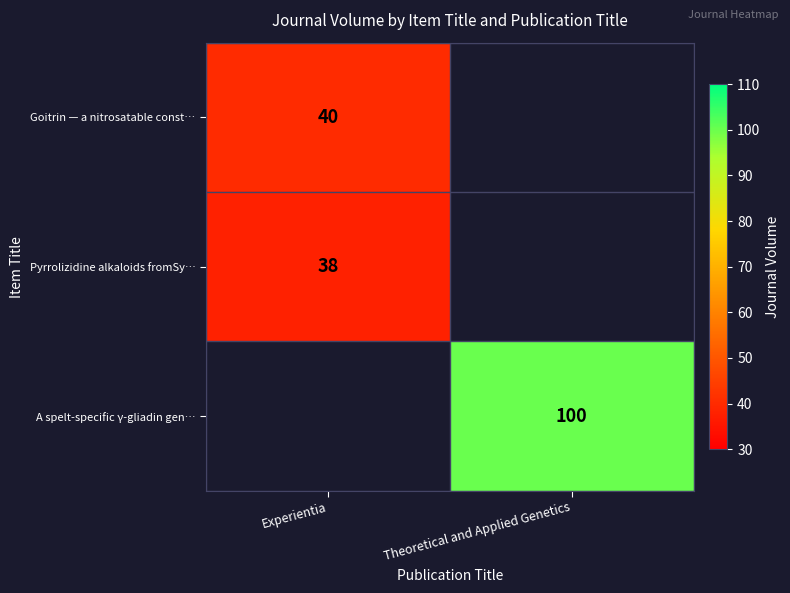

The value of A spelt-specific γ-gliadin gen… at Theoretical and Applied Genetics is 100. True or false?

True